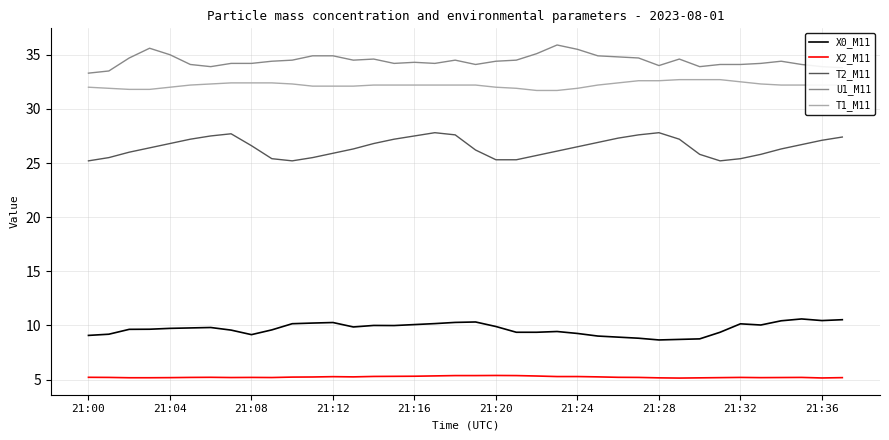

What is the greatest value displayed?

35.9